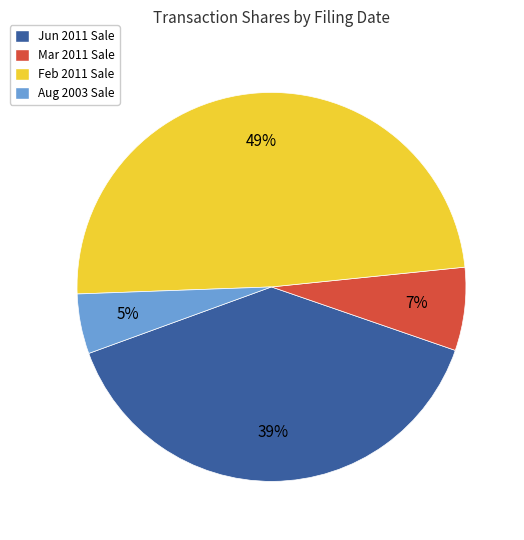

To the nearest percent, what is the average slice percentage?

25%